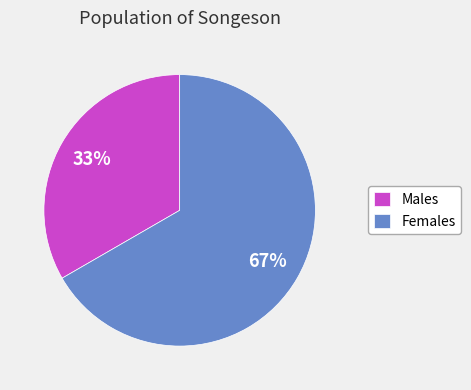

To the nearest percent, what is the average slice percentage?

50%